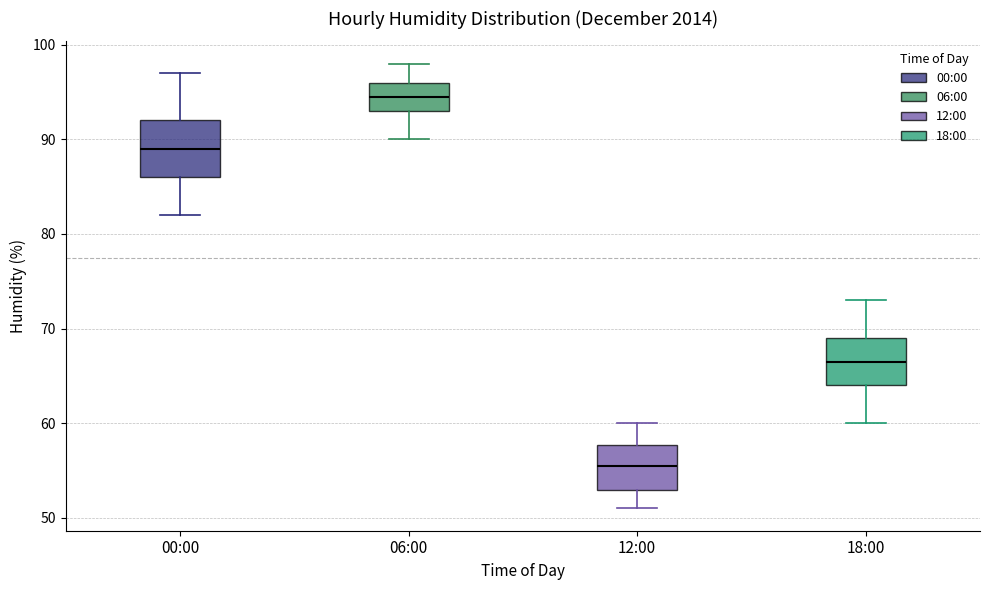

Reading left to right, read every box against the y-axis: the position of its median line, the range the box covers, and the ends of its whiskers. The values are not printed on the chart, so give them approximately, as read against the axis.

00:00: median 89, box 86 to 92, whiskers 82 to 97
06:00: median 95, box 93 to 96, whiskers 90 to 98
12:00: median 56, box 53 to 58, whiskers 51 to 60
18:00: median 67, box 64 to 69, whiskers 60 to 73